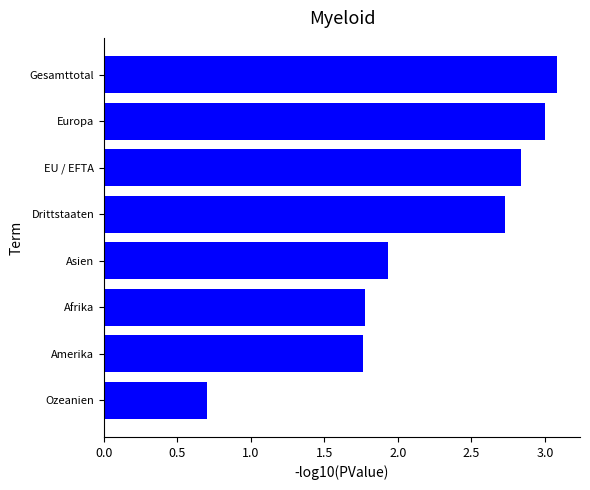

What is the greatest value displayed?

3.1